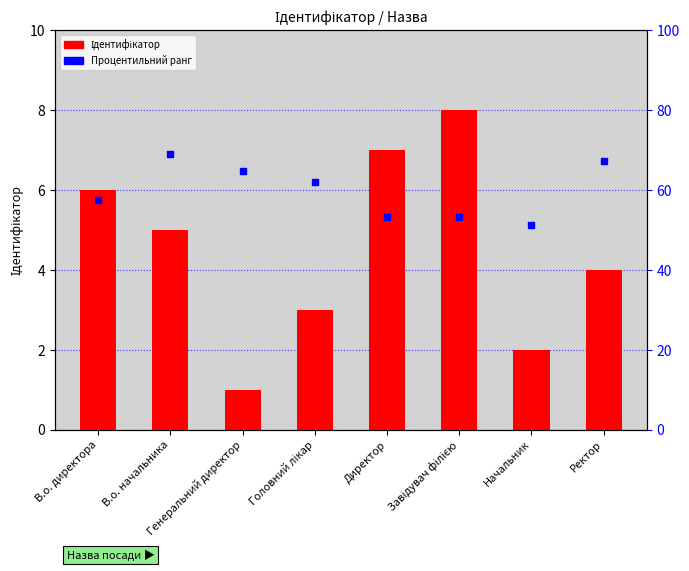

What is the total value across all series at В.о. директора?

11.7